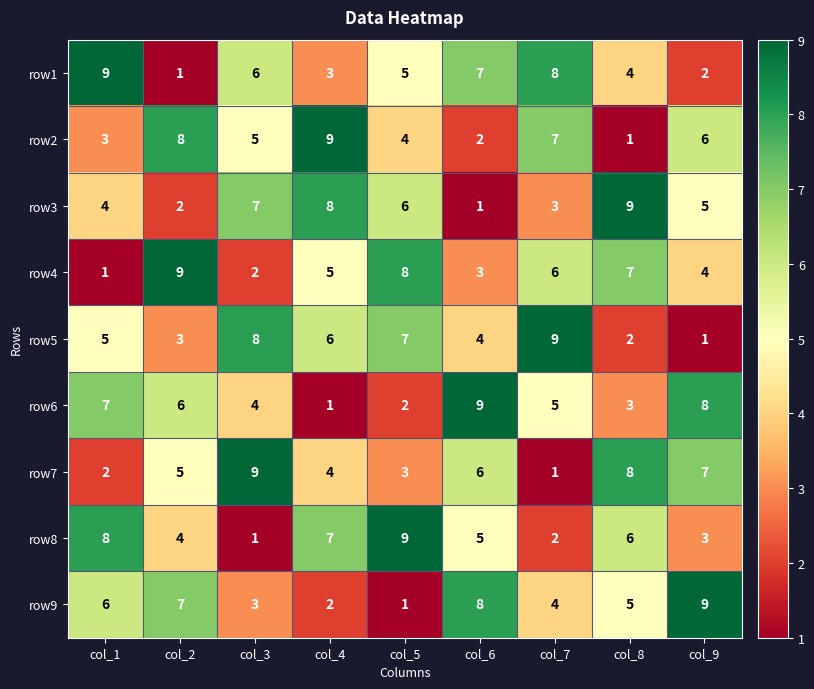

Which series changed the most between col_3 and col_4?

row8